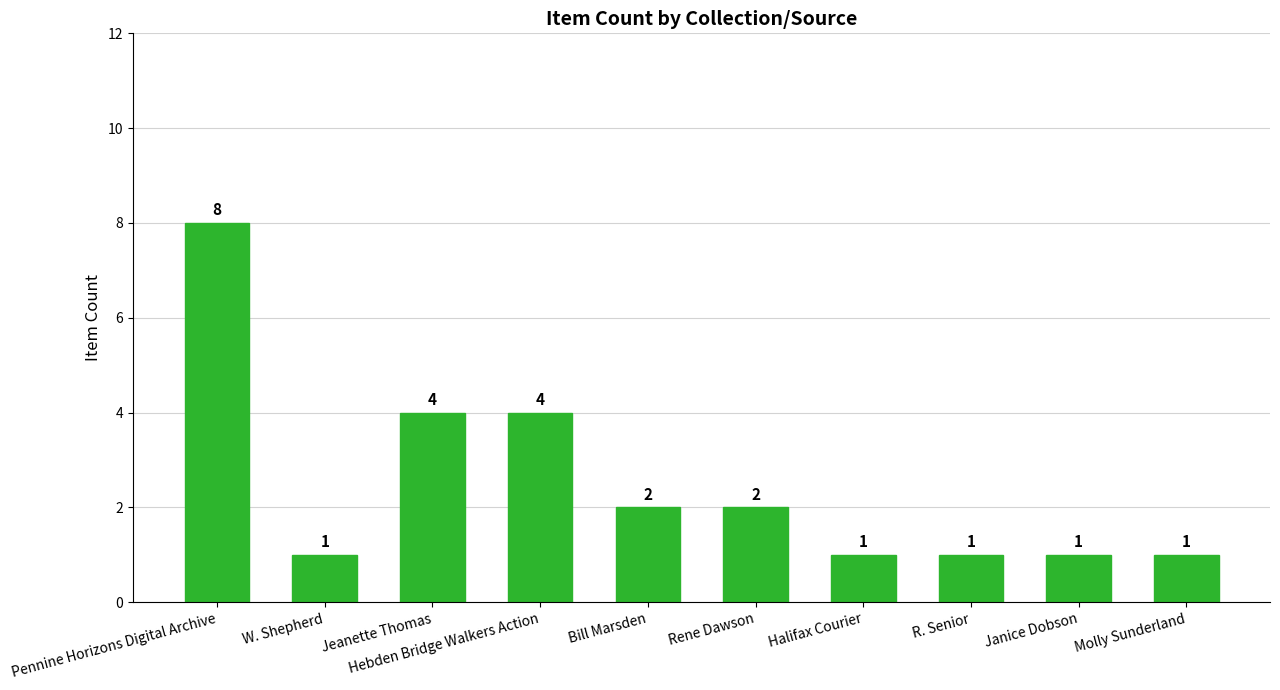

Does the chart contain stacked bars?

No